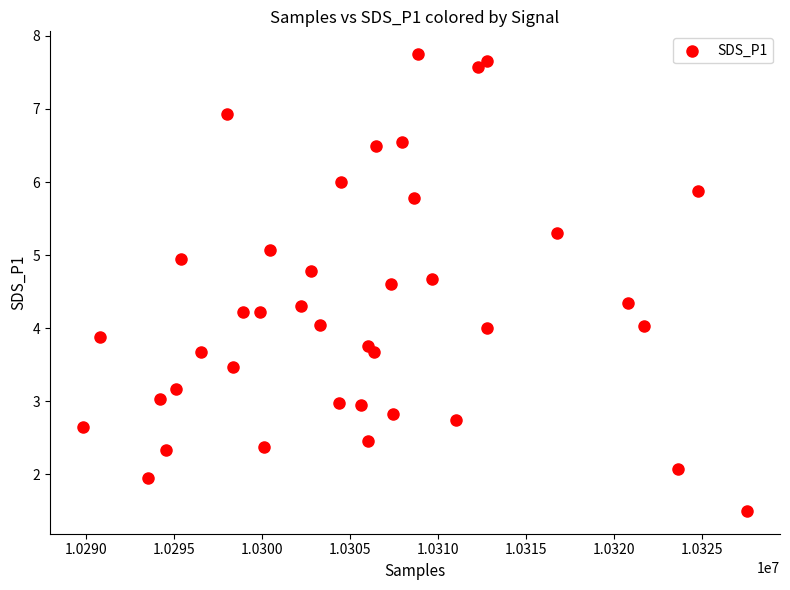

What is the range of X values (max minus min)?

37710.0